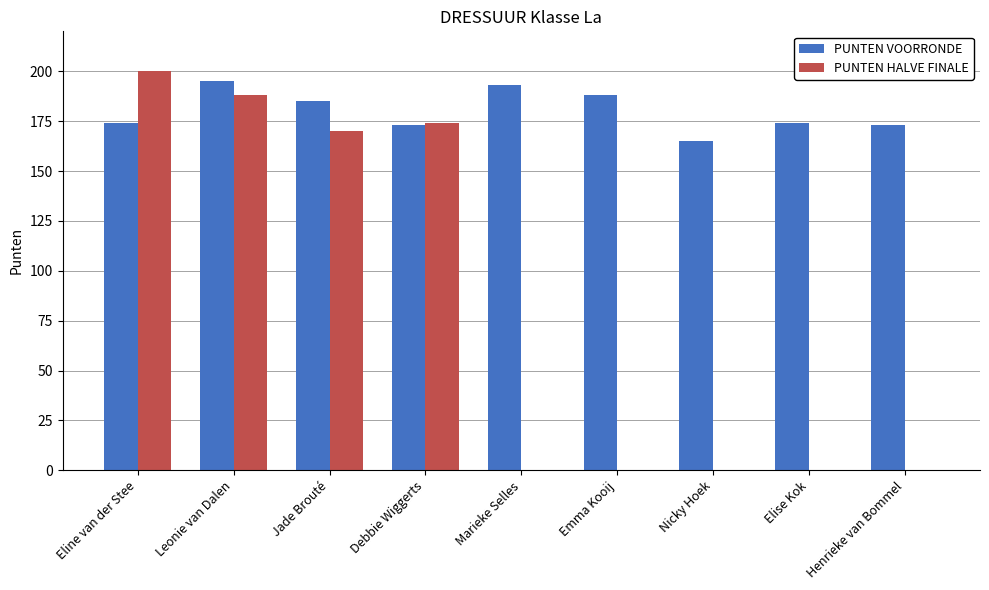

Reading left to right, what are all the values shown in this chart?

PUNTEN VOORRONDE: Eline van der Stee=174	Leonie van Dalen=195	Jade Brouté=185	Debbie Wiggerts=173	Marieke Selles=193	Emma Kooij=188	Nicky Hoek=165	Elise Kok=174	Henrieke van Bommel=173
PUNTEN HALVE FINALE: Eline van der Stee=200	Leonie van Dalen=188	Jade Brouté=170	Debbie Wiggerts=174	Marieke Selles=0	Emma Kooij=0	Nicky Hoek=0	Elise Kok=0	Henrieke van Bommel=0